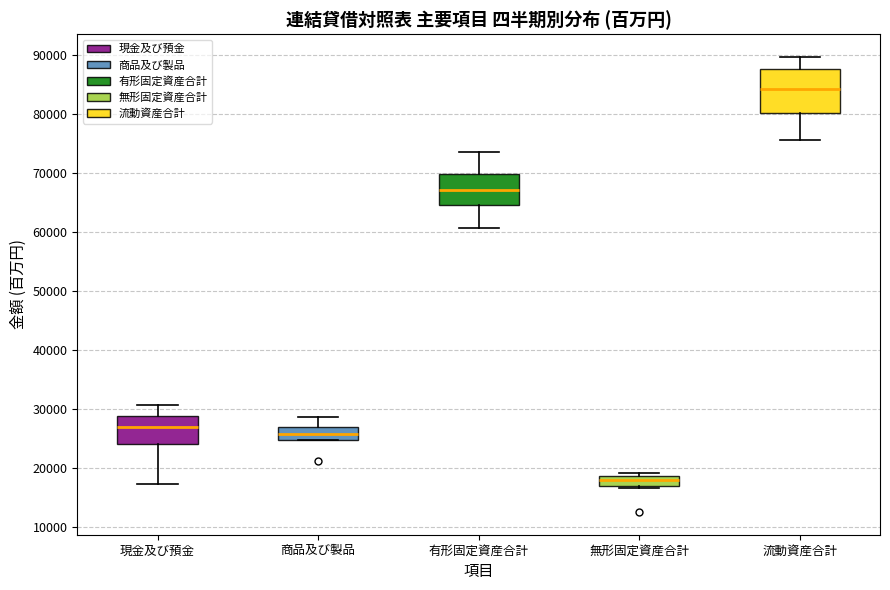

Where does the median line of the box for 無形固定資産合計 sit on the y-axis? The values are not printed on the chart, so give them approximately, as read against the axis.

18000